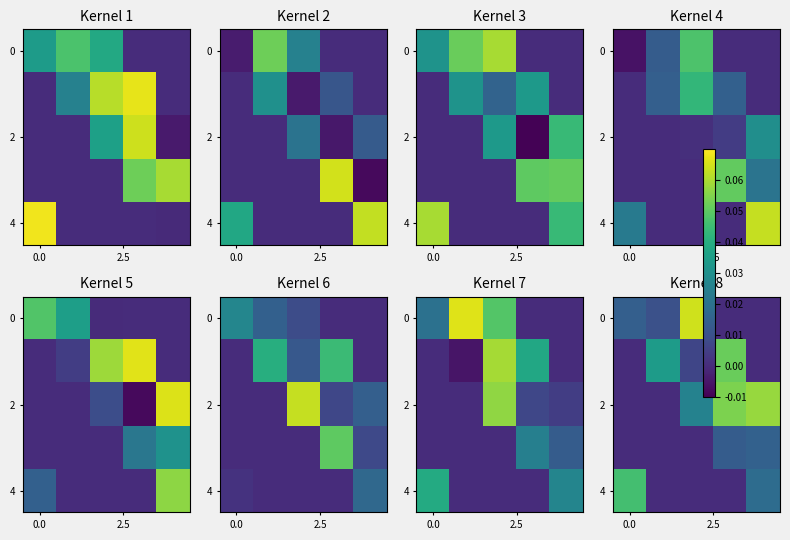

At which category is the sum across all series the highest?

3